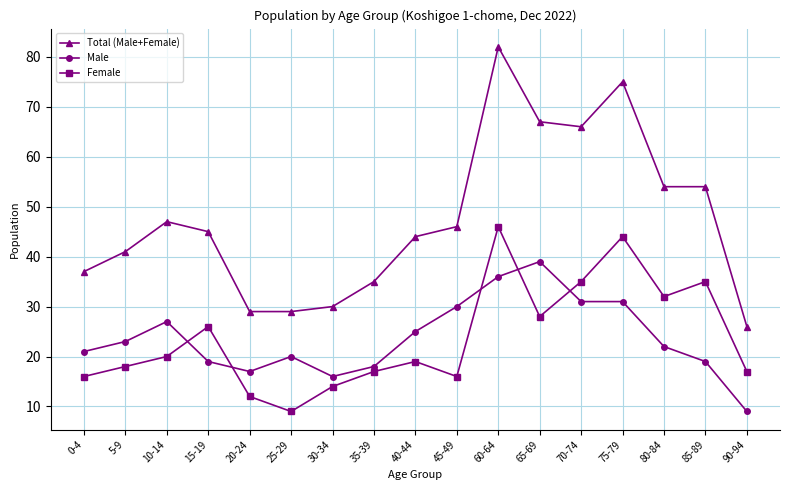

What is the sum of the Total (Male+Female) values at 5-9 and 45-49?

87